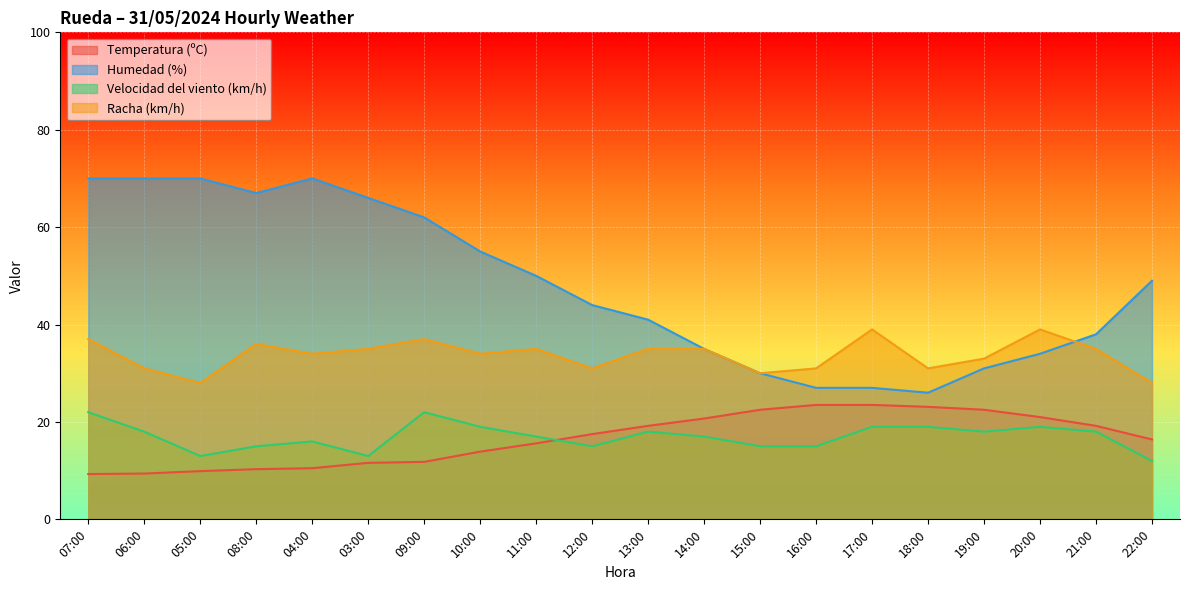

What is the sum of the Racha (km/h) values at 07:00 and 11:00?

72.0